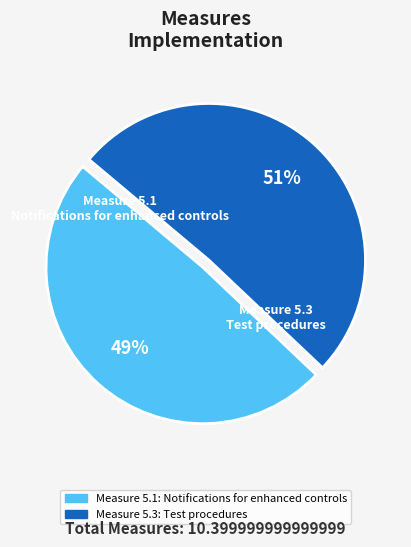

True or false: Test procedures accounts for 51% of the total.

True